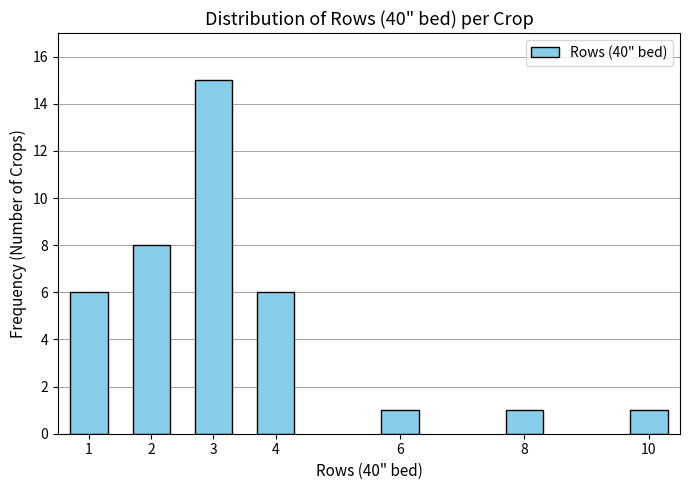

Reading left to right, what are all the values shown in this chart?

1=6	2=8	3=15	4=6	6=1	8=1	10=1